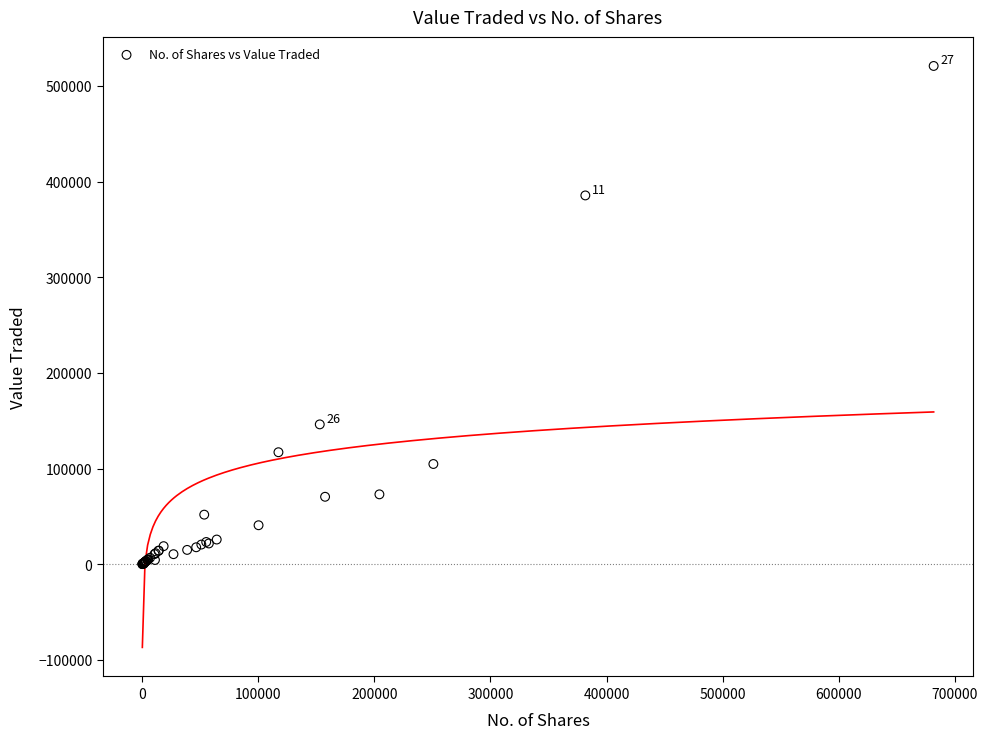

What Y value in the scatter plot is closest to 260496?

146192